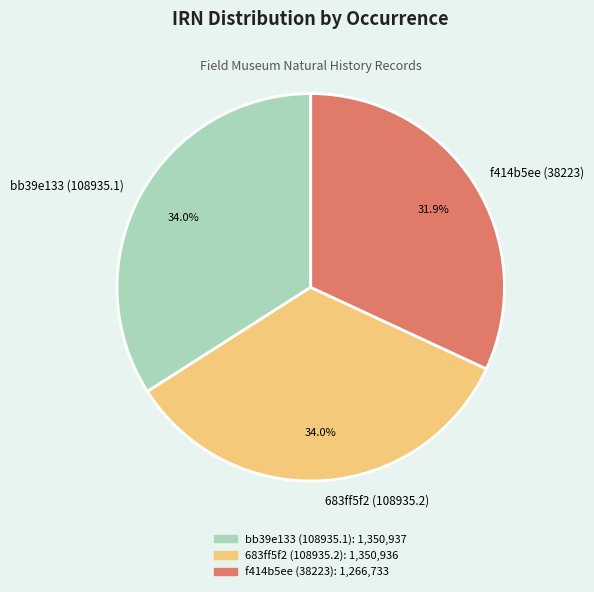

Count the number of slices in the pie.

3